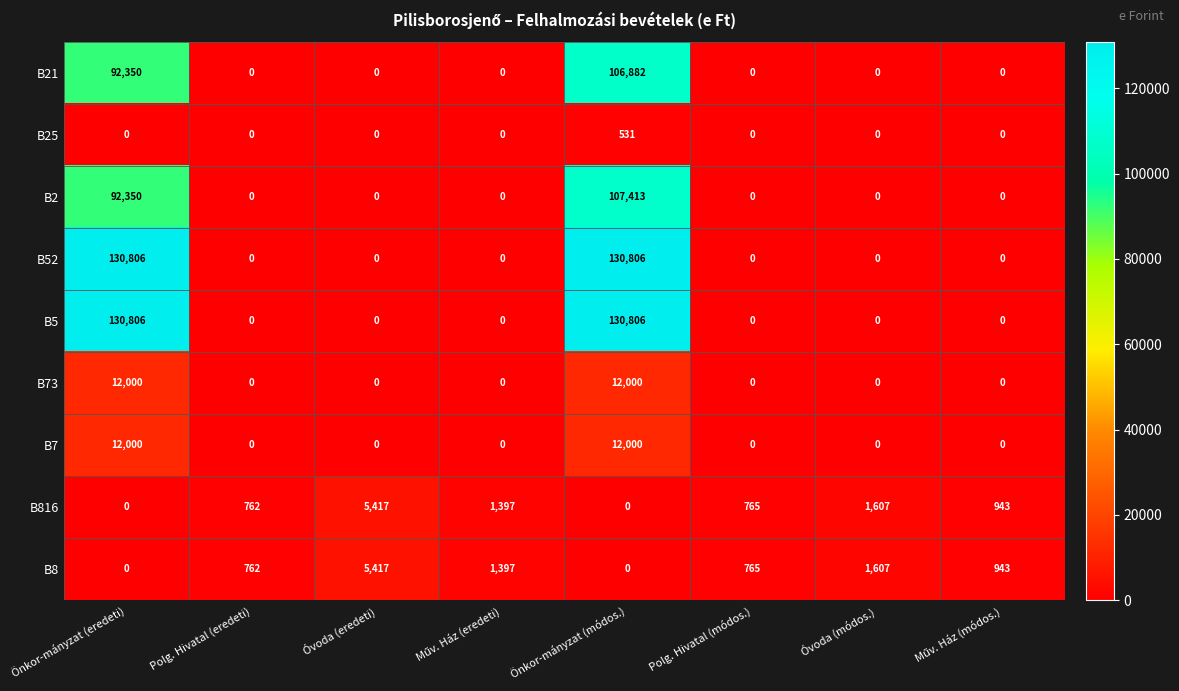

What is the highest value of the B52 series?

130806